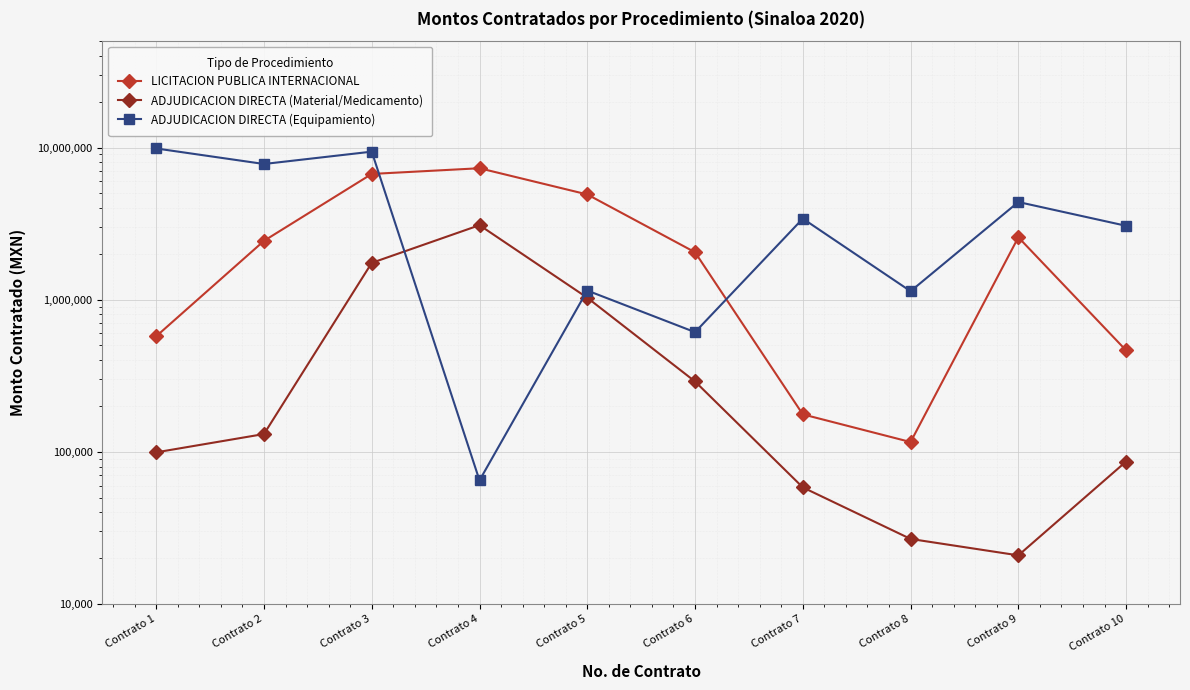

Reading left to right, extract all data points from this chart.

LICITACION PUBLICA INTERNACIONAL: Contrato 1=574670.0	Contrato 2=2436000.0	Contrato 3=6705670.0	Contrato 4=7309932.8	Contrato 5=4916912.3	Contrato 6=2049345.5	Contrato 7=176359.9	Contrato 8=116000.0	Contrato 9=2570494.5	Contrato 10=464000.0
ADJUDICACION DIRECTA (Material/Medicamento): Contrato 1=99249.6	Contrato 2=130934.5	Contrato 3=1745800.0	Contrato 4=3088500.0	Contrato 5=1029980.9	Contrato 6=290000.0	Contrato 7=58400.2	Contrato 8=26768.2	Contrato 9=20880.0	Contrato 10=86394.5
ADJUDICACION DIRECTA (Equipamiento): Contrato 1=9860000.0	Contrato 2=7795200.0	Contrato 3=9396000.0	Contrato 4=64931.7	Contrato 5=1148400.0	Contrato 6=611644.8	Contrato 7=3410400.0	Contrato 8=1136800.0	Contrato 9=4384452.0	Contrato 10=3058920.0